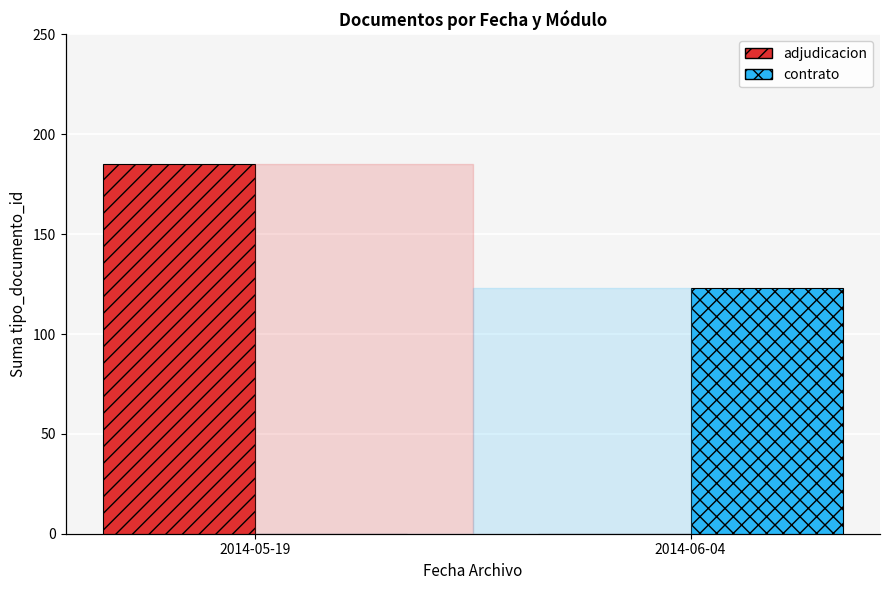

List the series in order of their overall mean, highest first.

adjudicacion, contrato